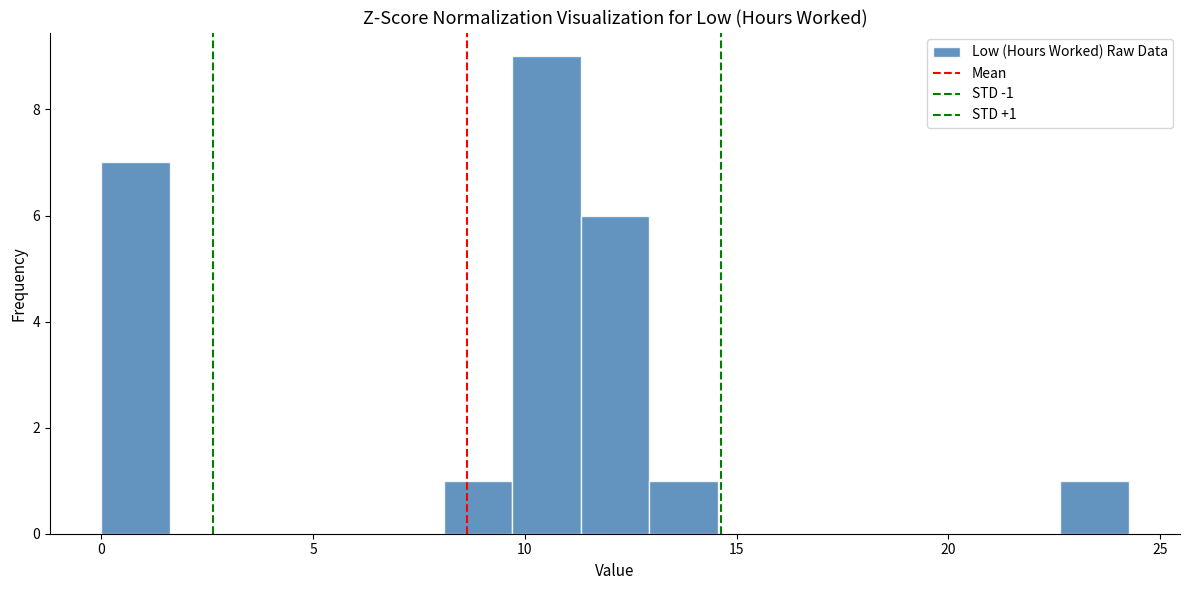

Read against the x-axis, roughly where is the centre of the tallest bar?

10.5